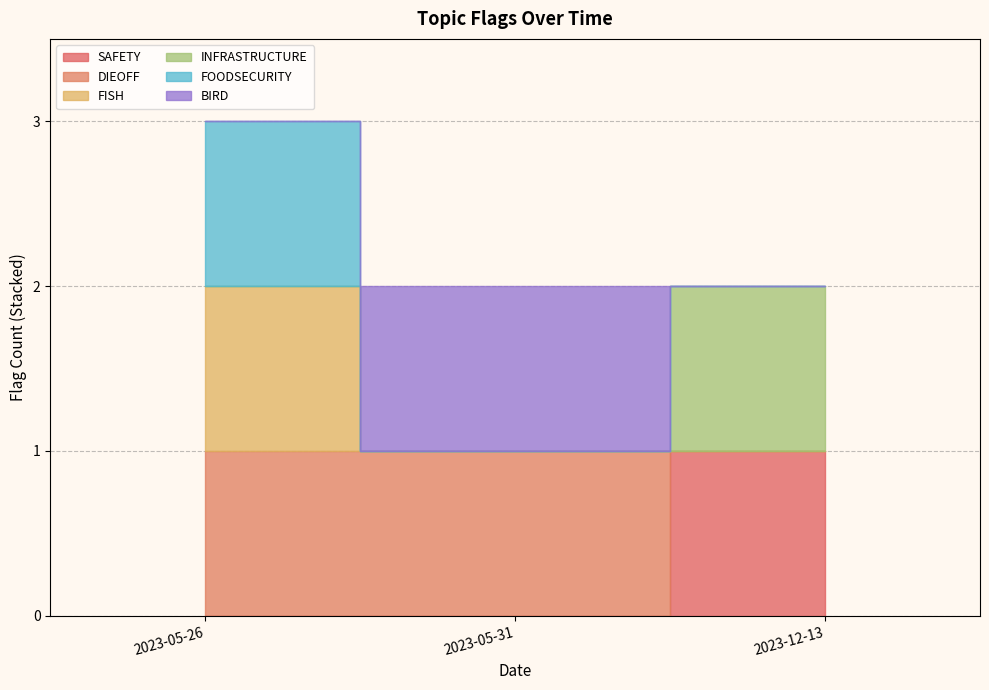

Does the chart display data point markers on the line(s)?

No